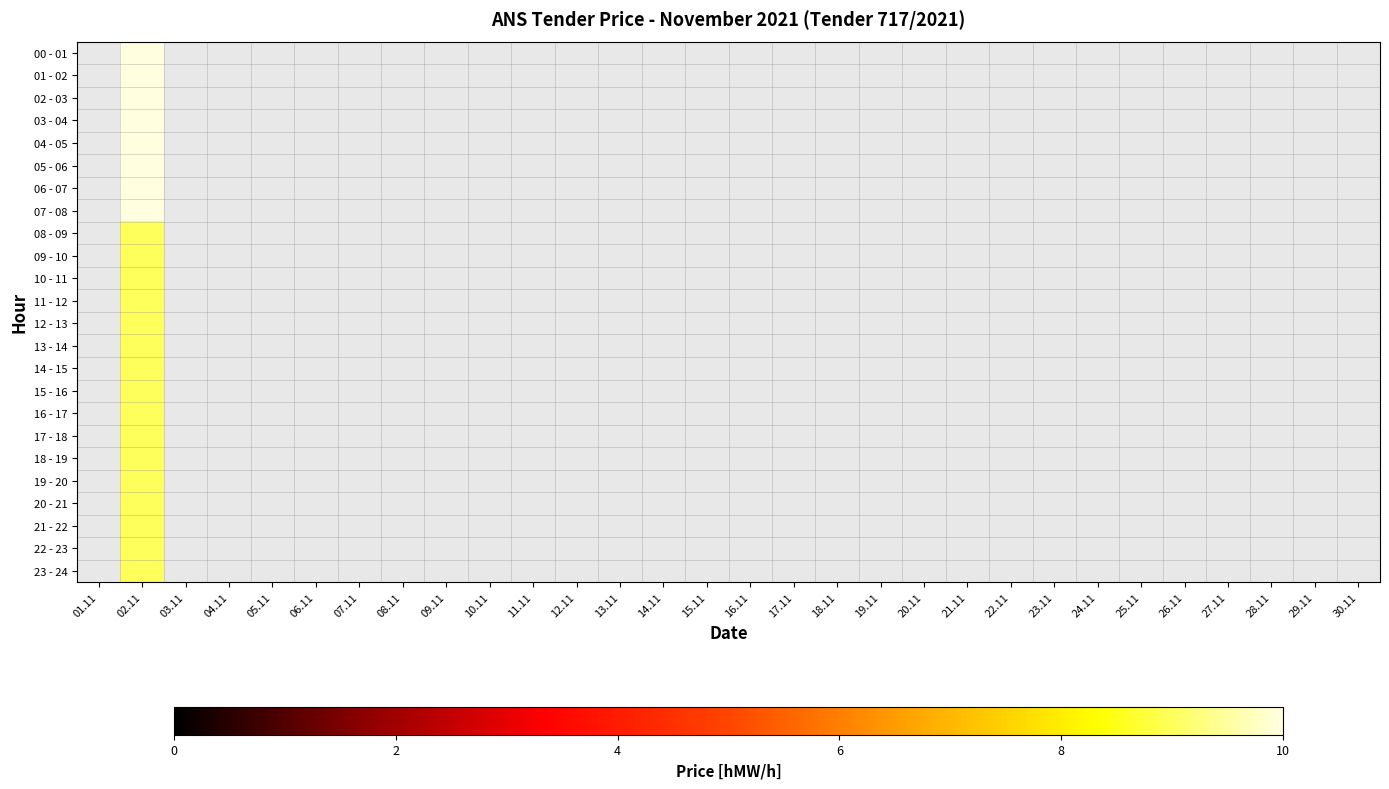

How many data points does each series have?

30